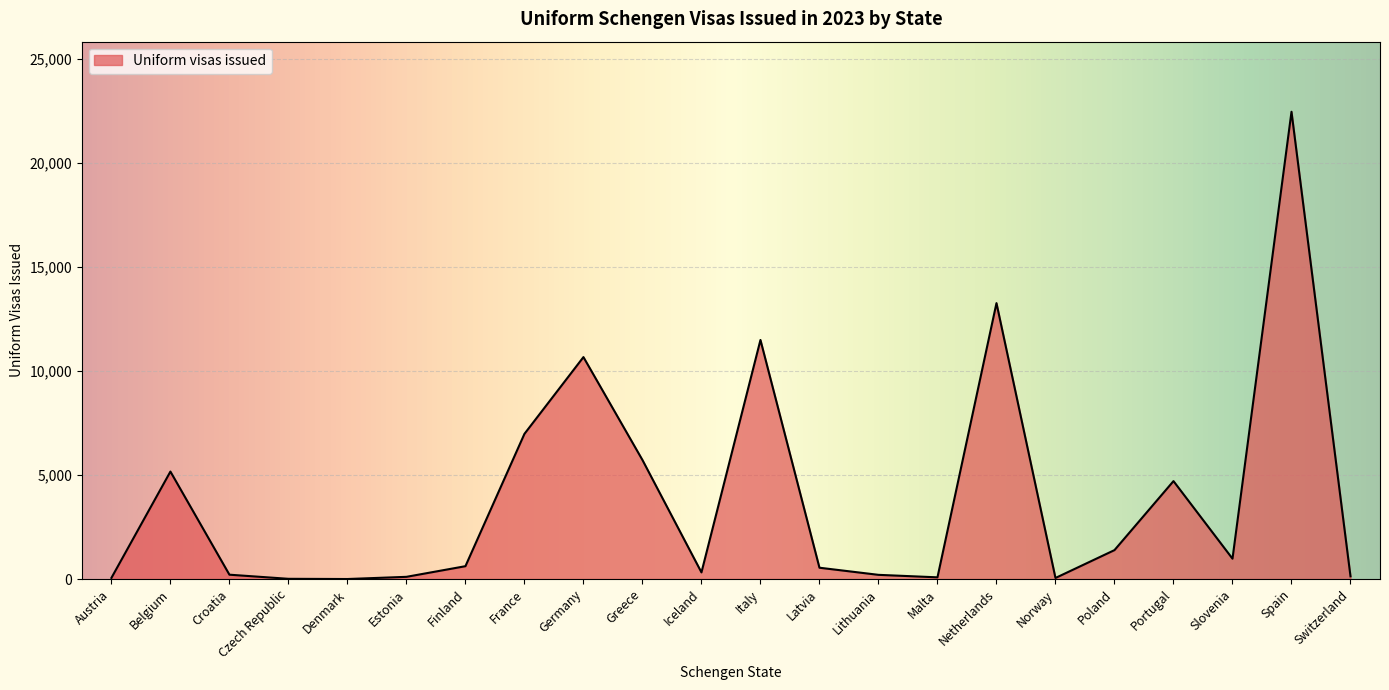

What is the greatest value displayed?

22473